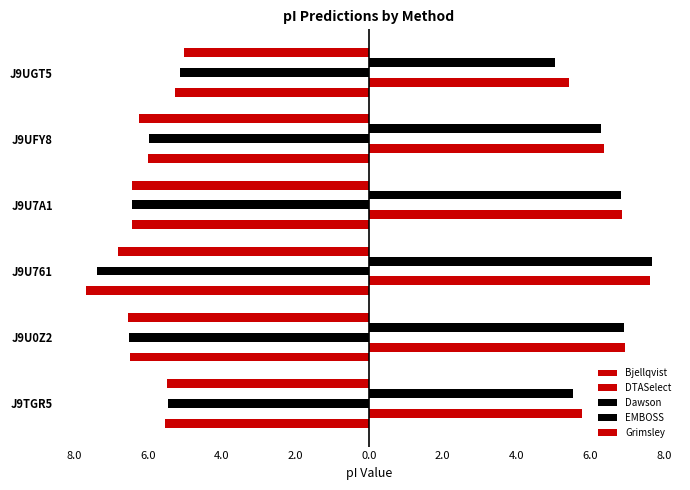

Reading right to left, extract all data points from this chart.

Bjellqvist: -5.3	-6.0	-6.4	-7.7	-6.5	-5.5
DTASelect: 5.4	6.4	6.9	7.6	6.9	5.8
Dawson: -5.1	-6.0	-6.4	-7.4	-6.5	-5.4
EMBOSS: 5.1	6.3	6.8	7.7	6.9	5.5
Grimsley: -5.0	-6.2	-6.4	-6.8	-6.5	-5.5